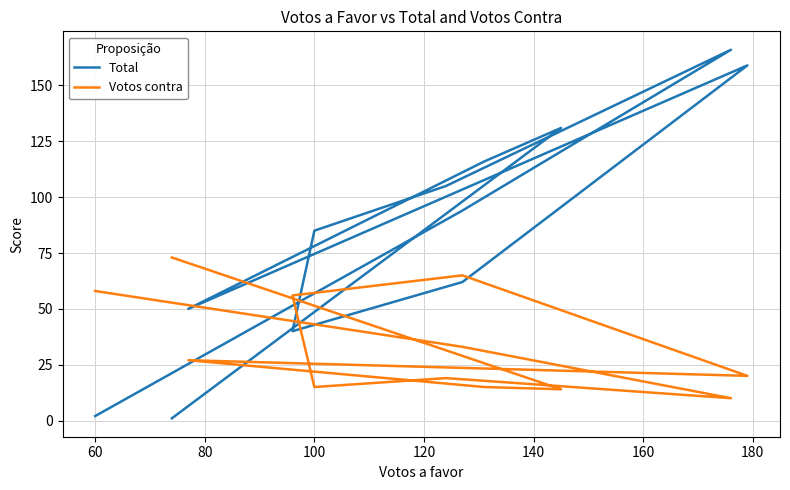

Is it true that Total equals 39 at 80?

False